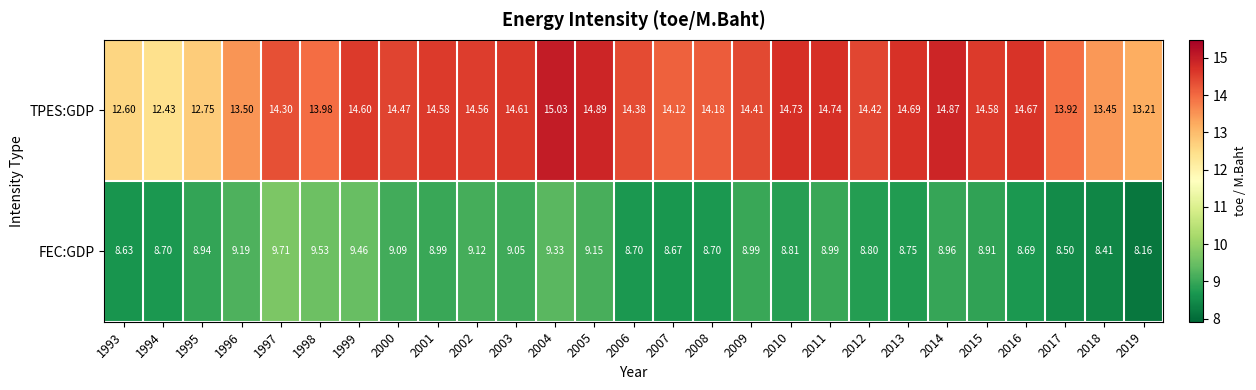

Which series has the widest spread of values?

TPES:GDP